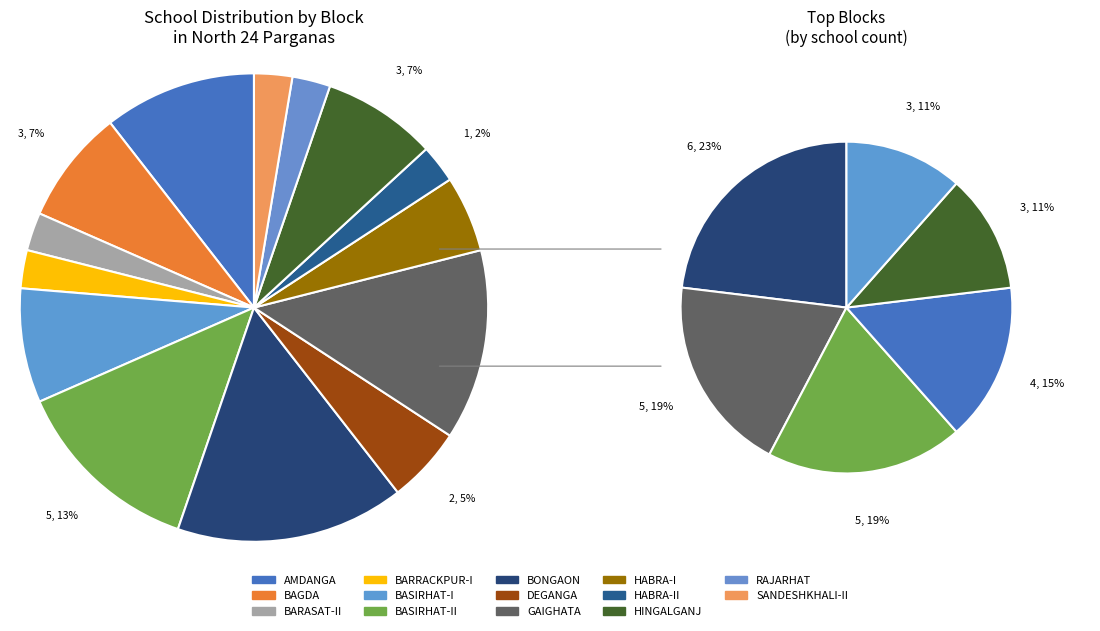

Rank the categories by value from highest to lowest.

BONGAON, BASIRHAT-II, GAIGHATA, AMDANGA, BAGDA, BASIRHAT-I, HINGALGANJ, DEGANGA, HABRA-I, BARASAT-II, BARRACKPUR-I, HABRA-II, RAJARHAT, SANDESHKHALI-II